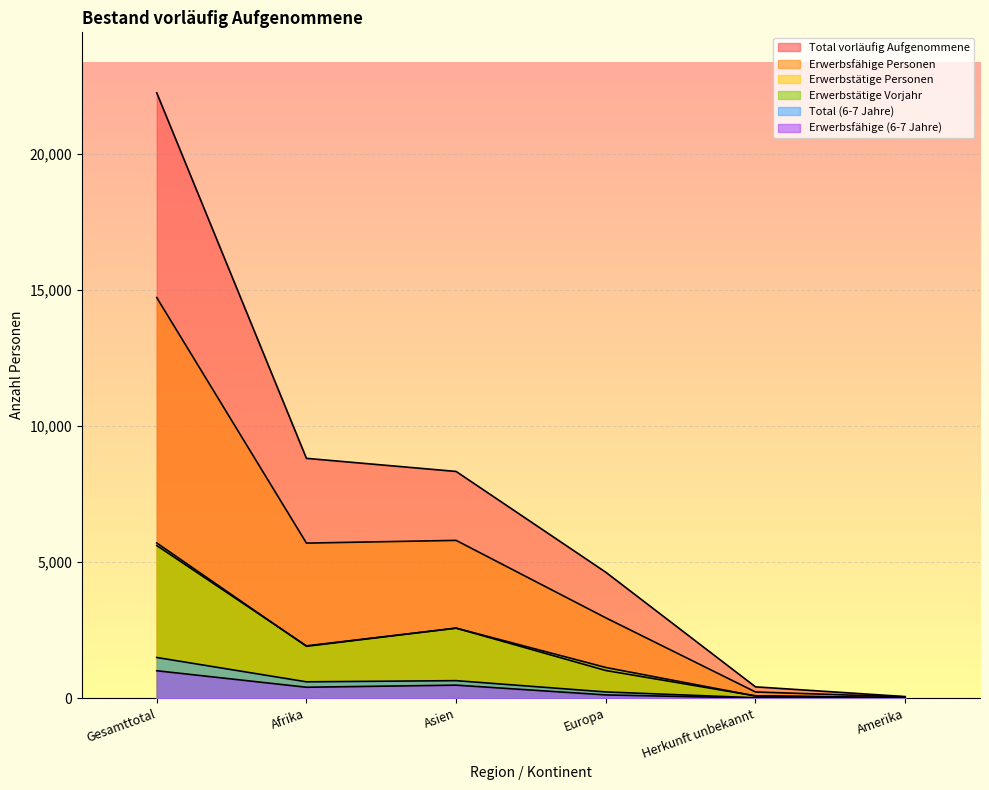

Where is Total vorläufig Aufgenommene nearest to the value 11149?

Afrika